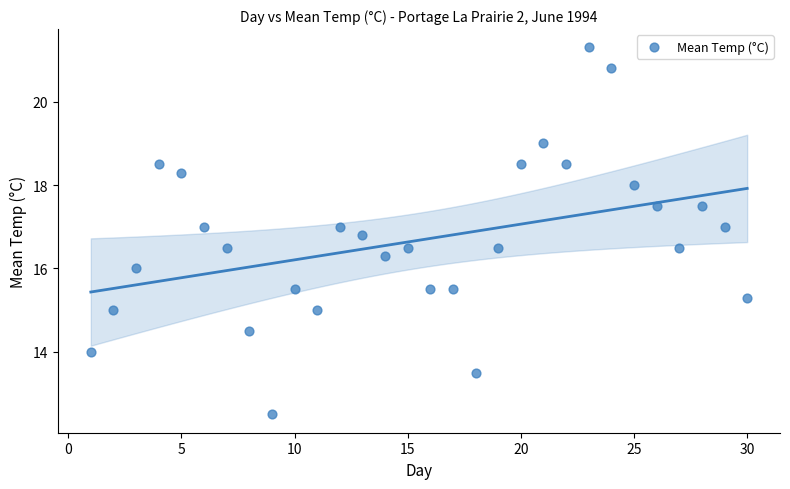

What is the range of X values (max minus min)?

29.0